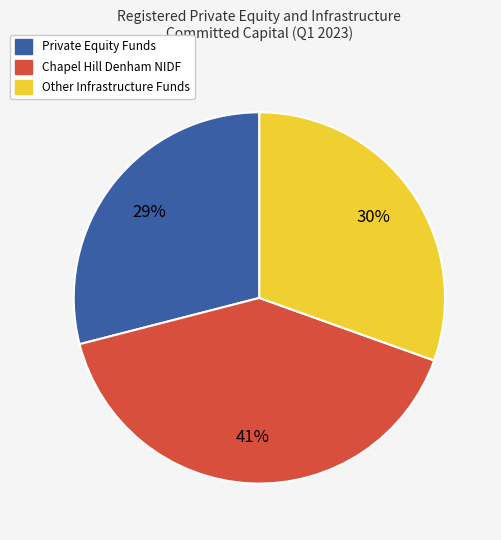

To the nearest percent, what is the difference between the largest and smallest slice percentages?

12%